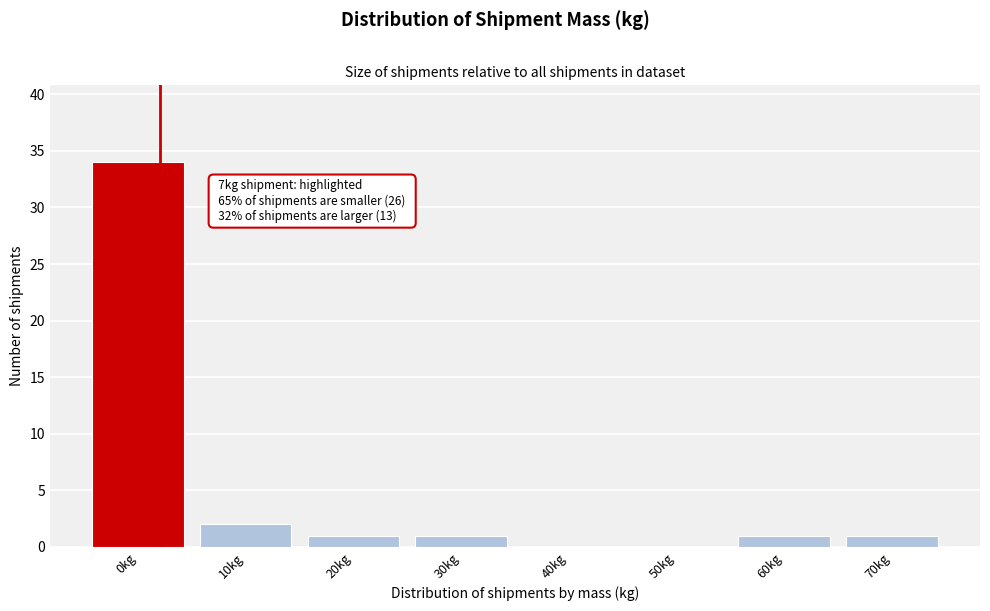

Reading left to right, extract all data points from this chart.

0kg=34	10kg=2	20kg=1	30kg=1	40kg=0	50kg=0	60kg=1	70kg=1